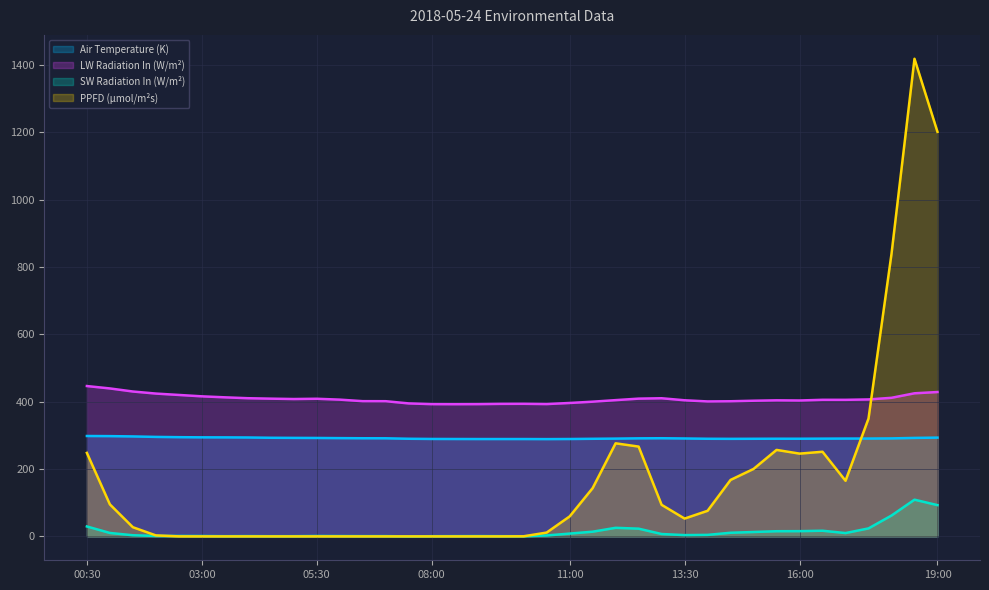

Reading right to left, transcribe all the data shown in this chart.

Ta_1_1_1: 19:00=293.5	18:30=292.6	18:00=291.1	17:30=290.7	17:00=290.7	16:30=290.4	16:00=290.1	15:30=290.2	15:00=290.0	14:30=289.8	14:00=290.1	13:30=290.9	13:00=291.6	12:30=291.3	12:00=290.5	11:30=290.0	11:00=289.3	10:30=289.0	10:00=289.2	09:30=289.2	09:00=289.2	08:30=289.3	08:00=289.5	07:30=290.1	07:00=291.5	06:30=291.6	06:00=291.9	05:30=292.4	05:00=292.7	04:30=293.0	04:00=293.9	03:30=294.2	03:00=294.3	02:30=294.8	02:00=295.6	01:30=297.0	01:00=297.9	00:30=298.2
SWin_1_1_1: 19:00=92.9	18:30=109.1	18:00=62.0	17:30=23.7	17:00=9.9	16:30=16.8	16:00=15.6	15:30=15.4	15:00=13.1	14:30=10.8	14:00=4.5	13:30=3.8	13:00=7.1	12:30=23.0	12:00=25.5	11:30=14.0	11:00=8.3	10:30=2.7	10:00=0.5	09:30=0.6	09:00=0.9	08:30=0.7	08:00=0.6	07:30=-0.0	07:00=0.8	06:30=0.8	06:00=1.0	05:30=1.2	05:00=0.6	04:30=0.6	04:00=0.9	03:30=0.6	03:00=1.1	02:30=1.3	02:00=1.3	01:30=3.4	01:00=10.2	00:30=29.5
LWin_1_1_1: 19:00=428.9	18:30=425.1	18:00=411.7	17:30=406.9	17:00=405.7	16:30=405.8	16:00=403.8	15:30=404.3	15:00=403.1	14:30=401.5	14:00=400.9	13:30=404.4	13:00=410.4	12:30=409.3	12:00=404.8	11:30=400.2	11:00=396.4	10:30=393.1	10:00=393.9	09:30=393.7	09:00=392.9	08:30=392.8	08:00=392.9	07:30=395.1	07:00=401.6	06:30=401.7	06:00=406.3	05:30=408.9	05:00=408.1	04:30=409.2	04:00=410.5	03:30=413.2	03:00=416.1	02:30=420.2	02:00=424.3	01:30=430.4	01:00=439.6	00:30=446.7
PPFD_1_1_1: 19:00=1201.9	18:30=1419.0	18:00=839.3	17:30=350.1	17:00=165.3	16:30=251.4	16:00=245.9	15:30=256.9	15:00=200.4	14:30=167.8	14:00=76.0	13:30=52.9	13:00=93.8	12:30=266.8	12:00=276.5	11:30=143.3	11:00=59.3	10:30=11.4	10:00=0.3	09:30=0.0	09:00=0.0	08:30=0.0	08:00=0.0	07:30=0.0	07:00=0.0	06:30=0.0	06:00=0.0	05:30=0.0	05:00=-0.0	04:30=0.0	04:00=0.0	03:30=0.0	03:00=-0.0	02:30=0.1	02:00=2.9	01:30=27.3	01:00=95.1	00:30=248.1